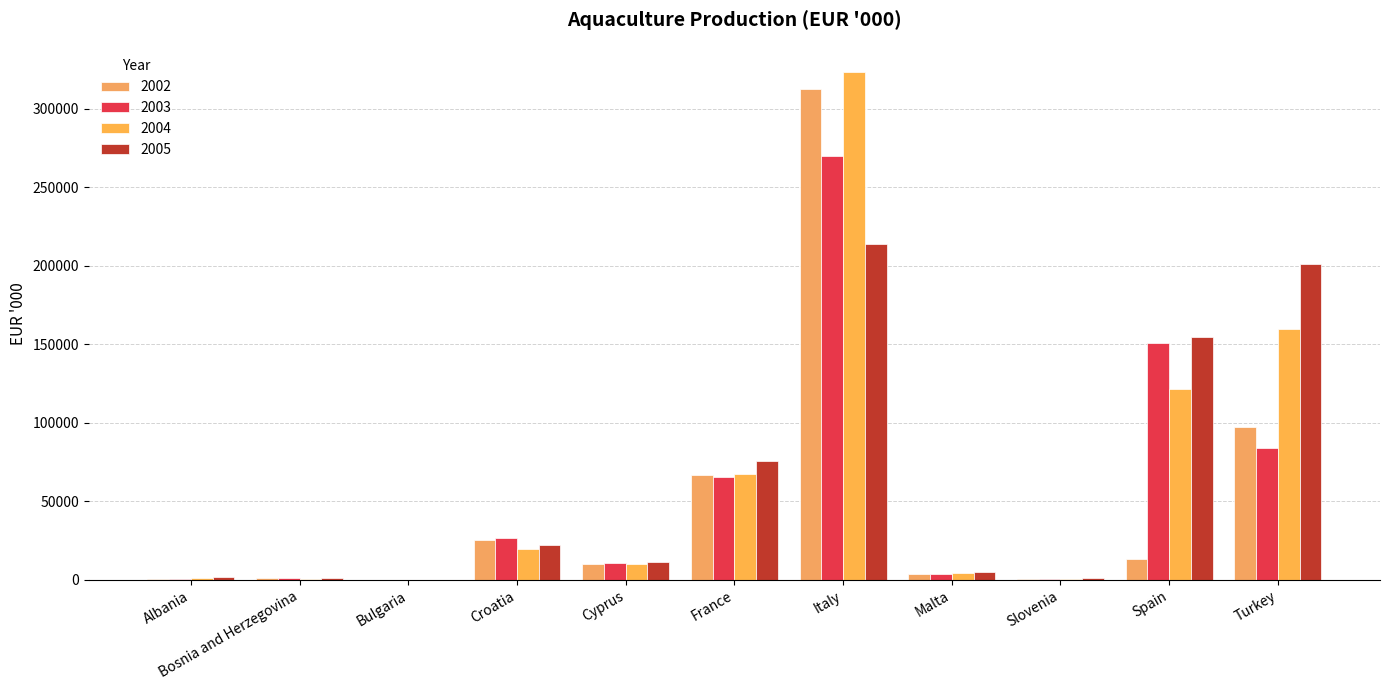

The value of 2002 at Turkey is 172416. True or false?

False